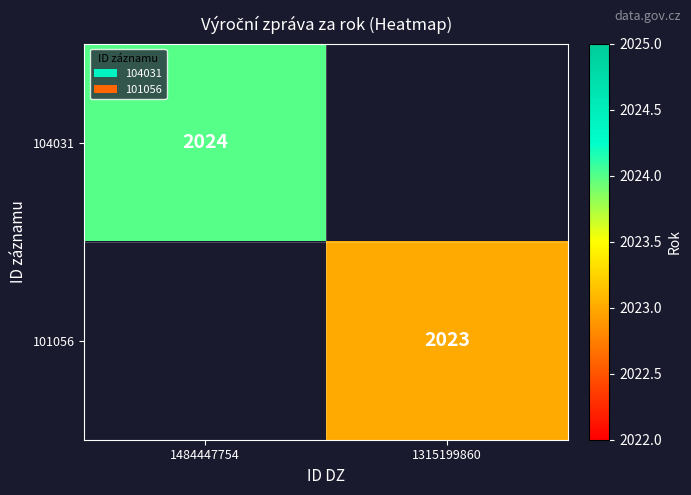

Is it true that 104031 equals 1145 at 1484447754?

False